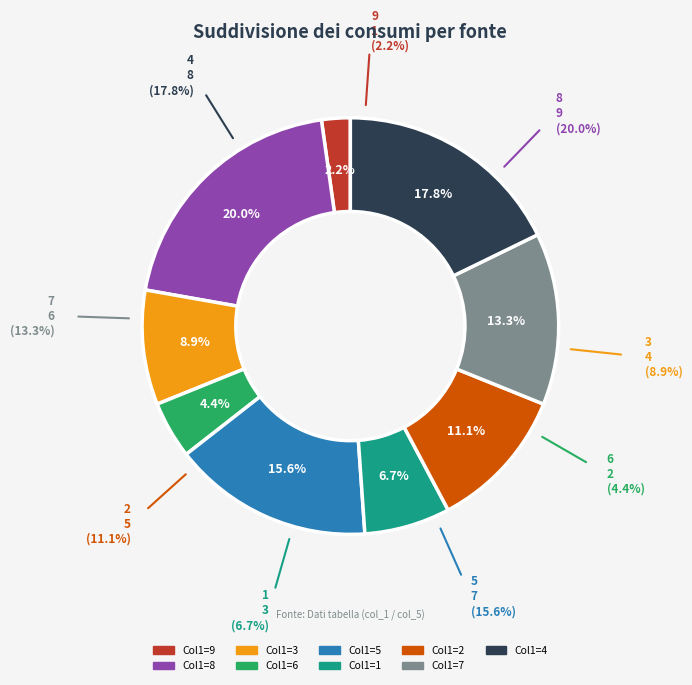

Is there any slice that represents more than half of the pie?

No